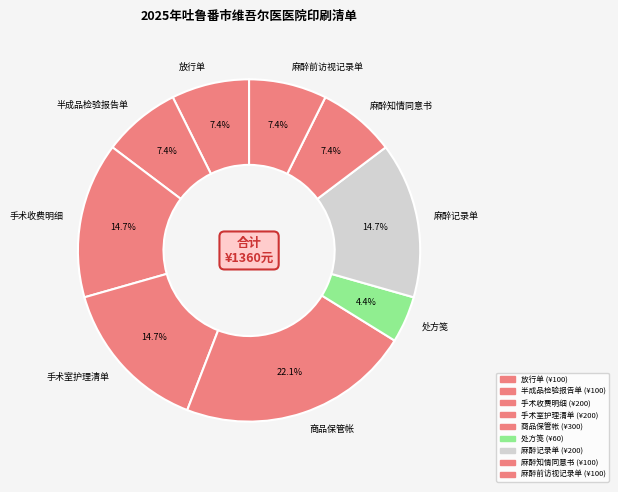

Is there a majority slice in this chart?

No